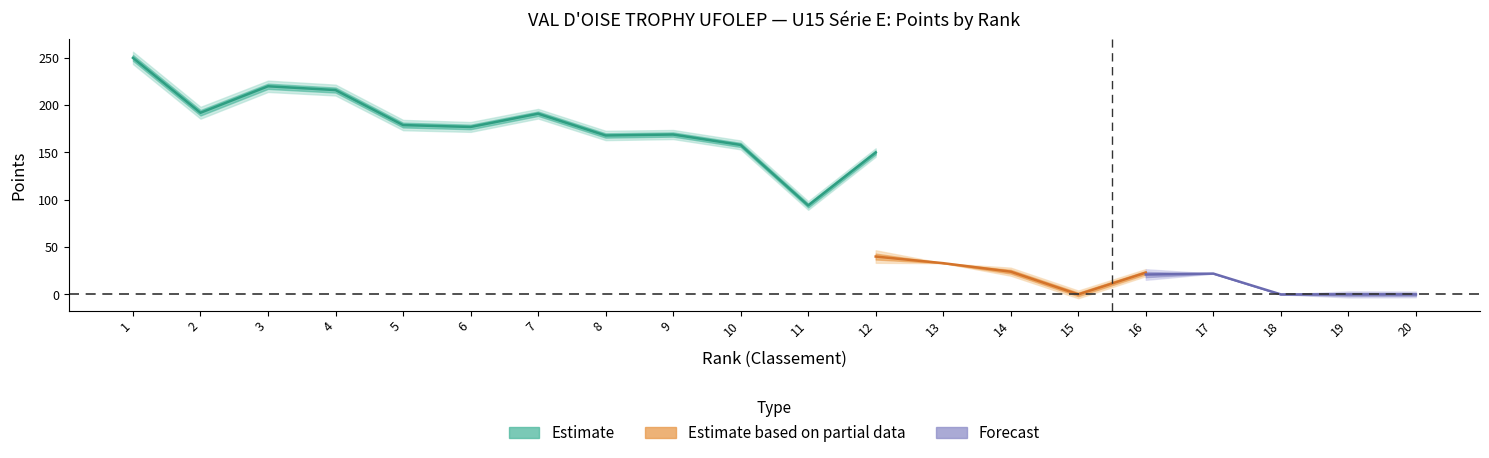

True or false: total_points has a value of 179 at 5.

True